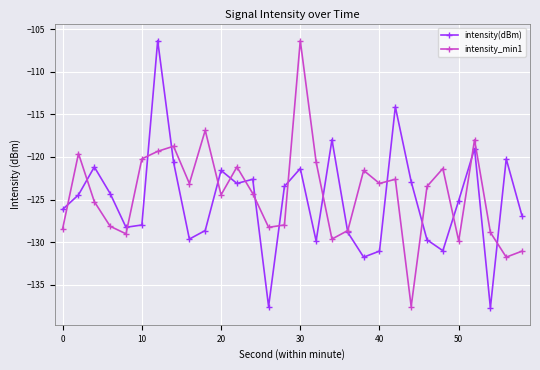

What are all the series names shown in the legend?

intensity(dBm), intensity_min1